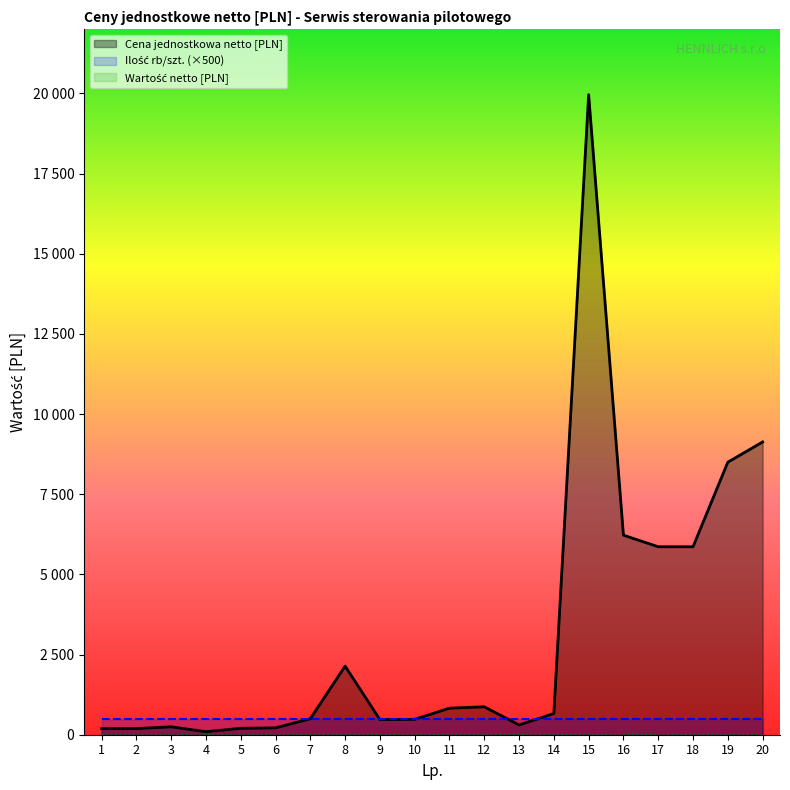

What is the total value across all series at 5?

699.8